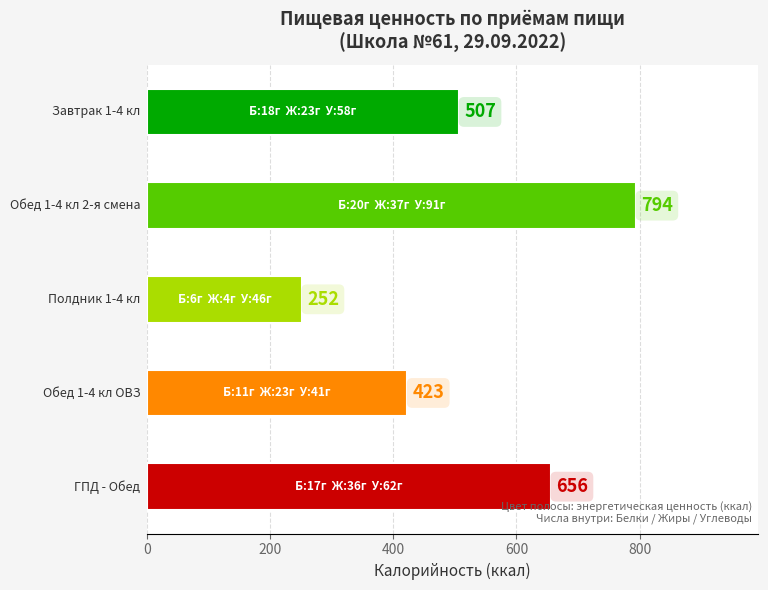

What is the average value?

526